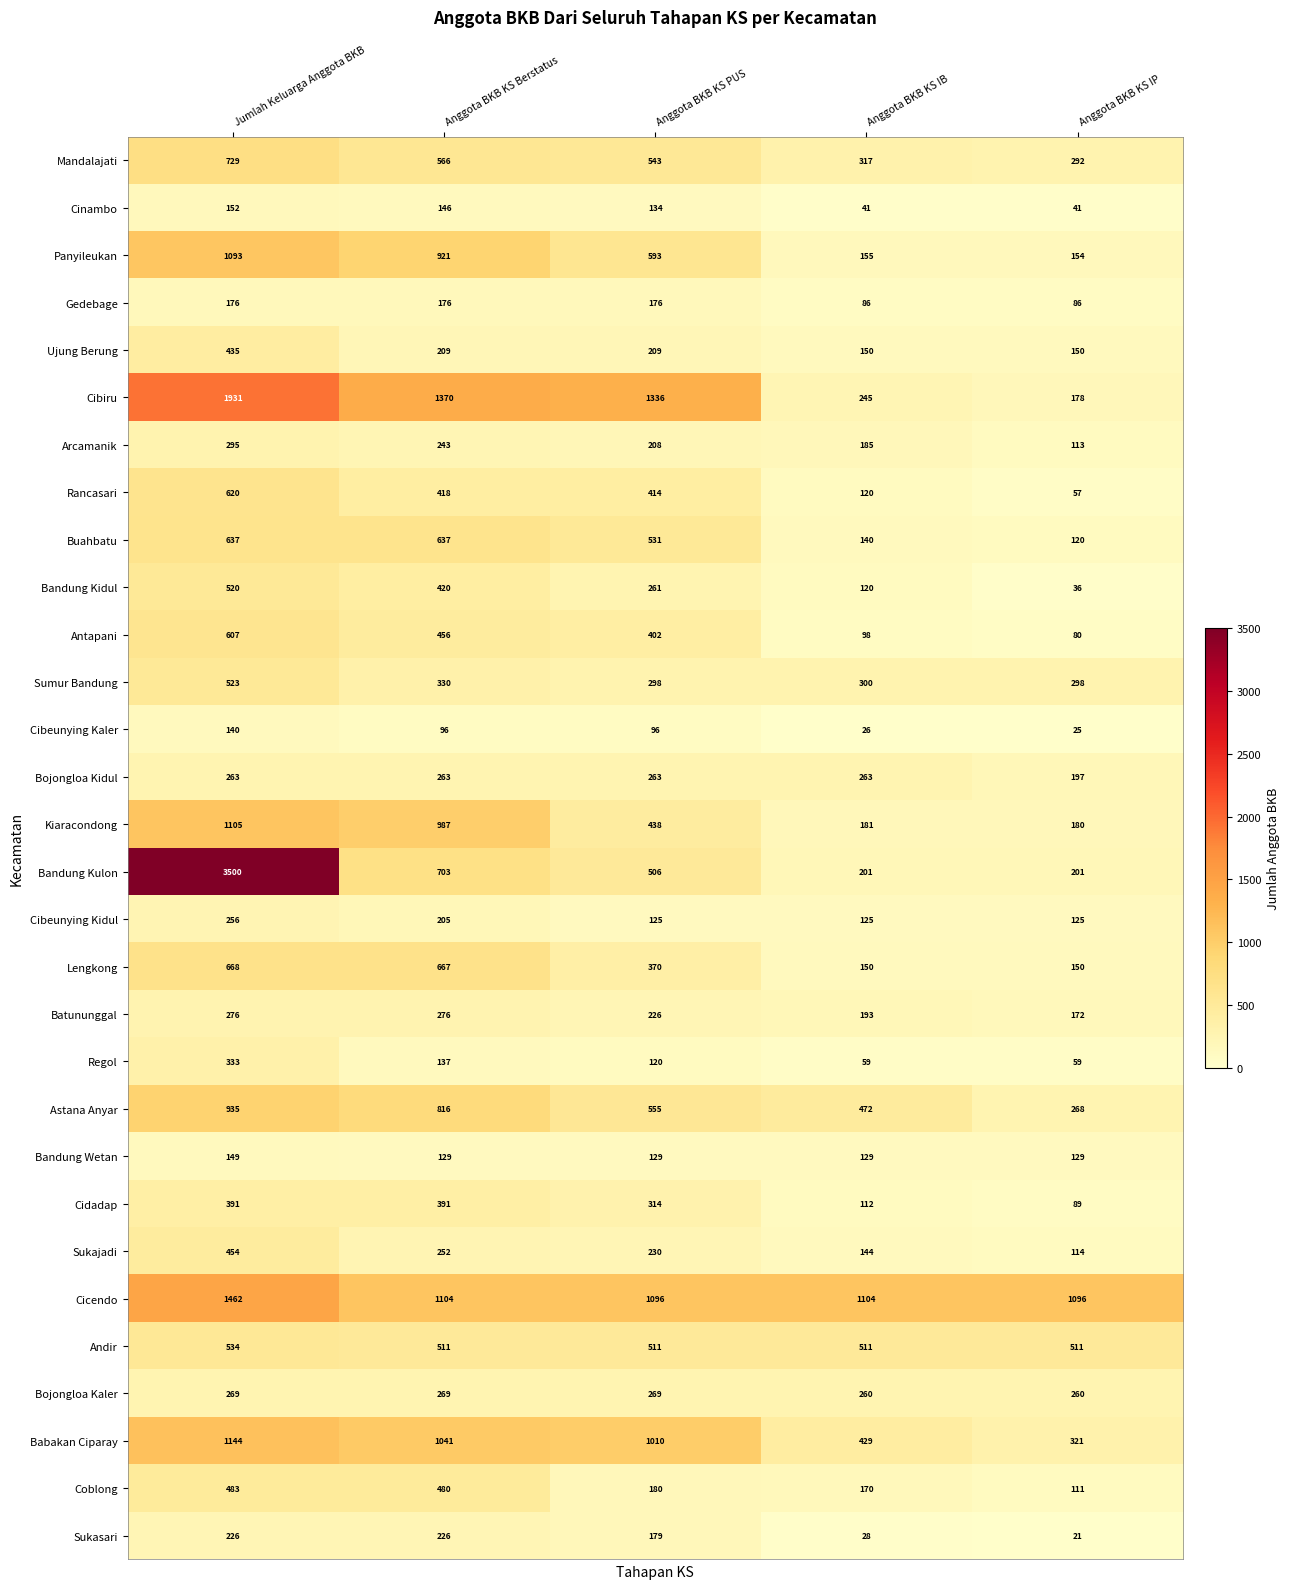

Rank the categories by Cibiru value from lowest to highest.

Anggota BKB KS IP, Anggota BKB KS IB, Anggota BKB KS PUS, Anggota BKB KS Berstatus, Jumlah Keluarga Anggota BKB